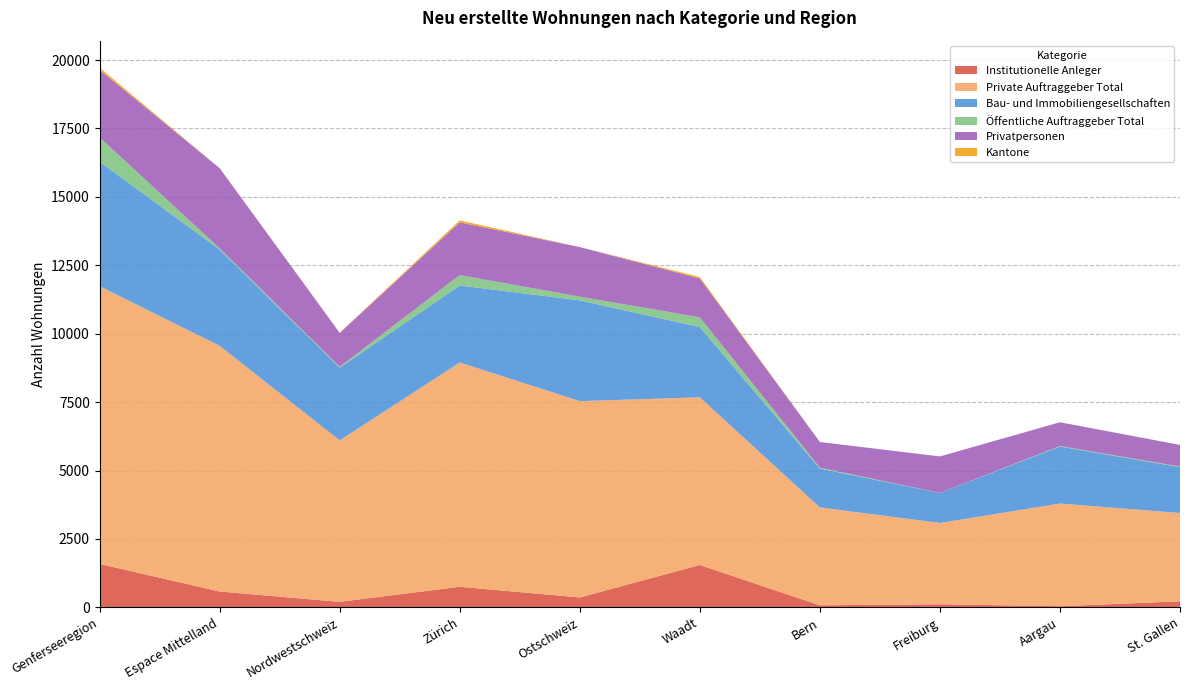

Reading left to right, what are all the values shown in this chart?

Institutionelle Anleger: 1587	578	201	752	361	1548	75	112	41	220
Private Auftraggeber Total: 10148	8979	5899	8197	7175	6126	3577	2971	3752	3227
Bau- und Immobiliengesellschaften: 4550	3519	2658	2814	3683	2569	1418	1098	2083	1676
Öffentliche Auftraggeber Total: 889	42	31	379	135	357	36	1	19	23
Privatpersonen: 2467	2931	1238	1927	1811	1418	936	1333	869	789
Kantone: 82	0	12	73	1	55	0	0	0	1